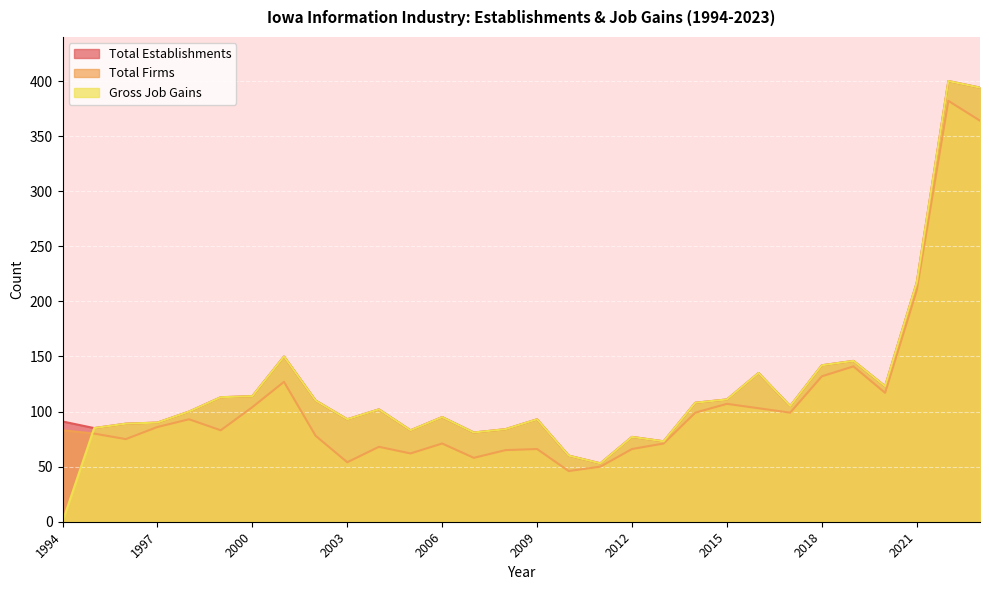

List the series in order of their overall mean, highest first.

Total Establishments, Gross Job Gains, Total Firms